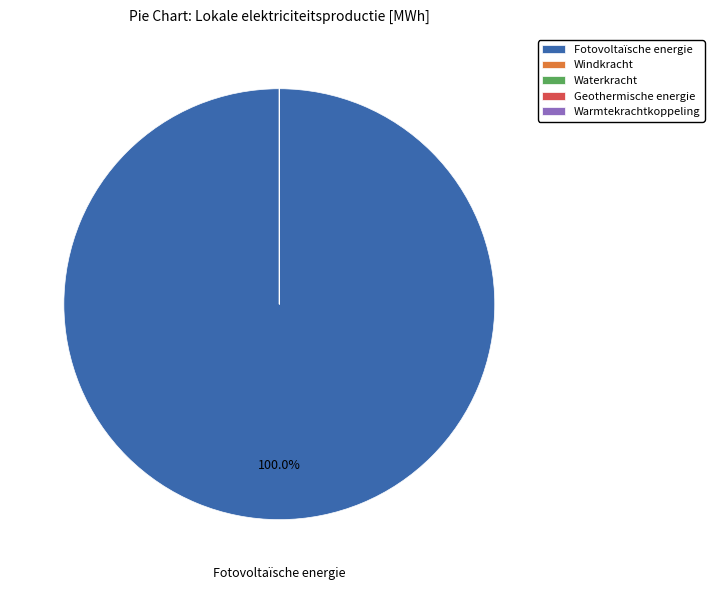

Does any single category account for the majority?

Yes